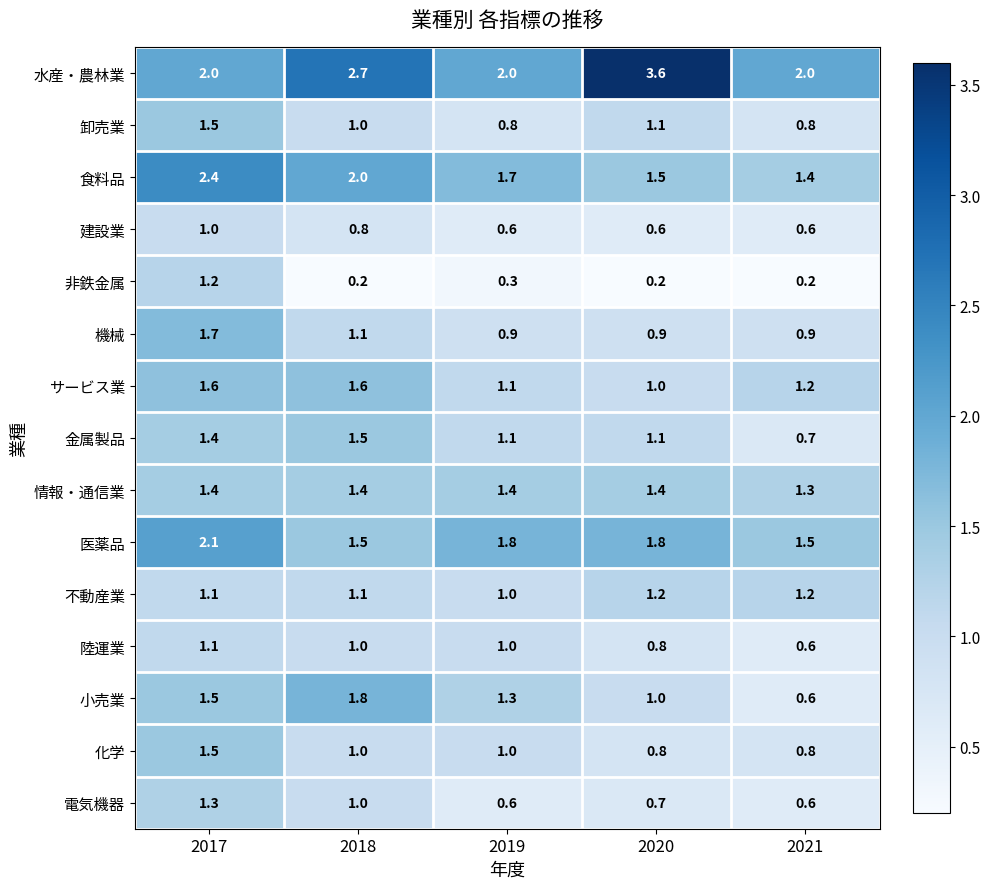

Which category has the lowest value in the 情報・通信業 series?

2021